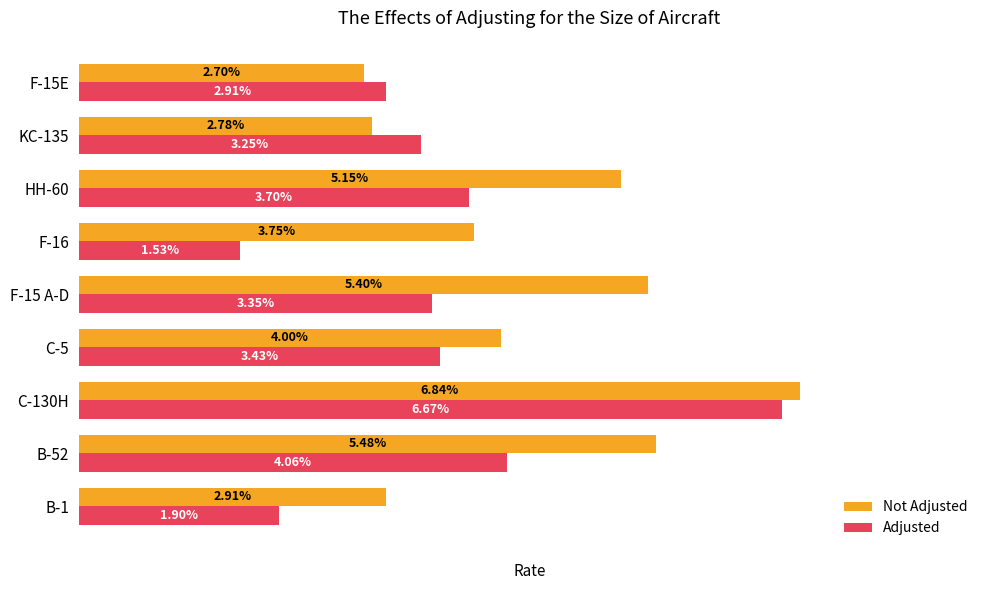

What are all the series names shown in the legend?

Not Adjusted, Adjusted